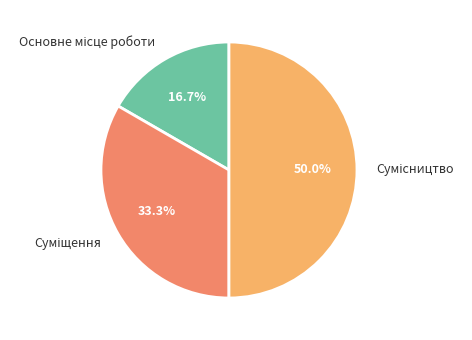

How many slices are in this pie chart?

3